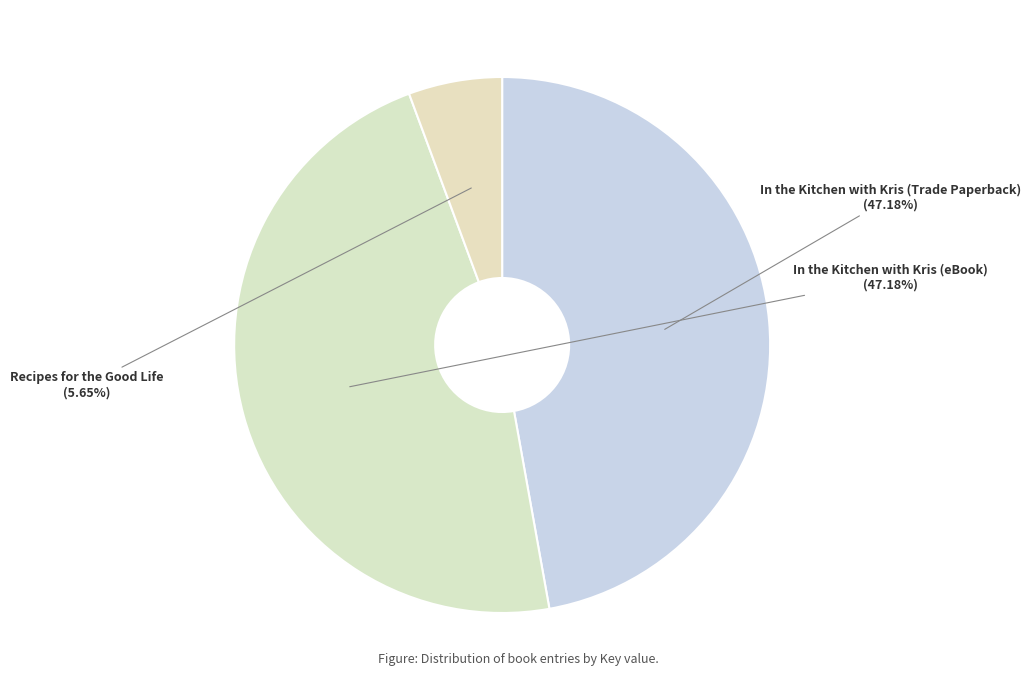

What is the smallest slice in the pie chart?

Recipes for the Good Life